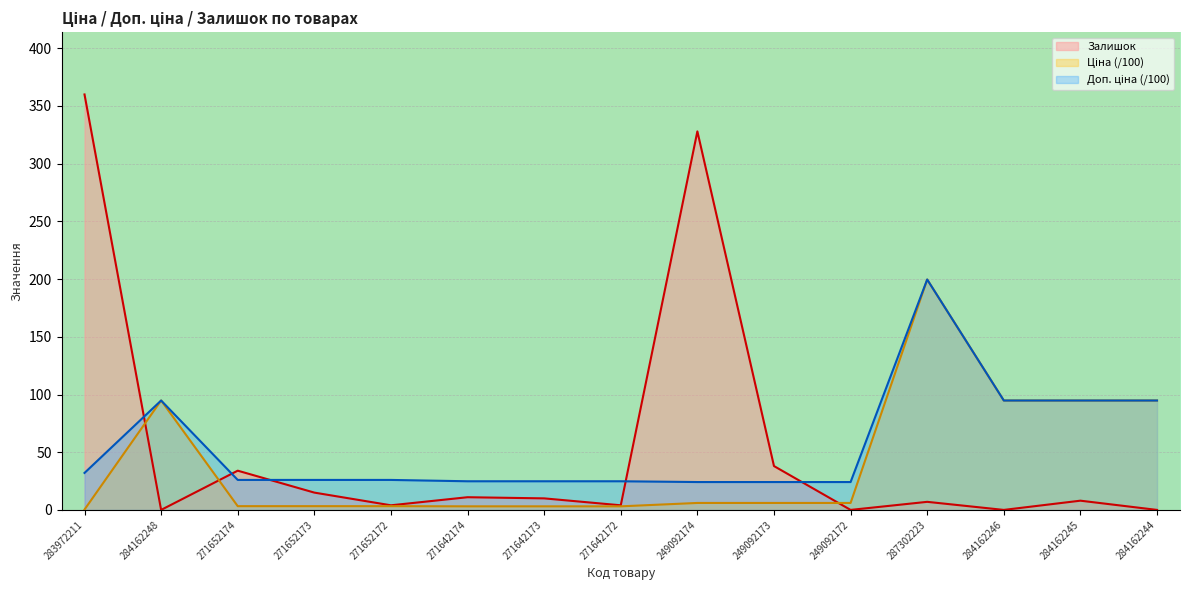

The value of Ціна at 284162248 is 148.8. True or false?

False